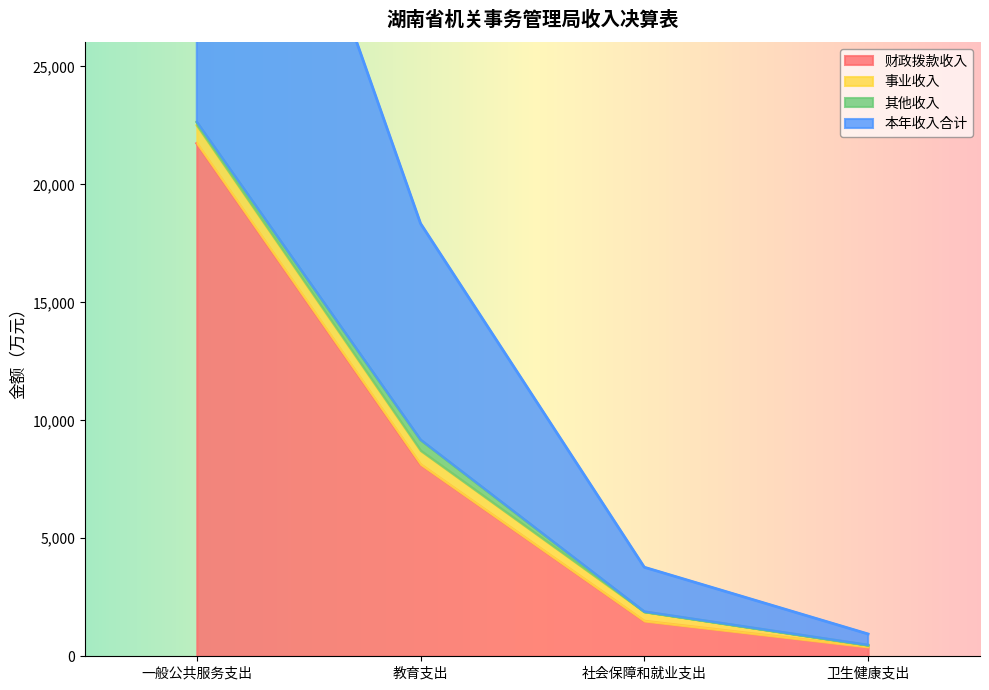

List the labels in order of 财政拨款收入 value, largest first.

一般公共服务支出, 教育支出, 社会保障和就业支出, 卫生健康支出